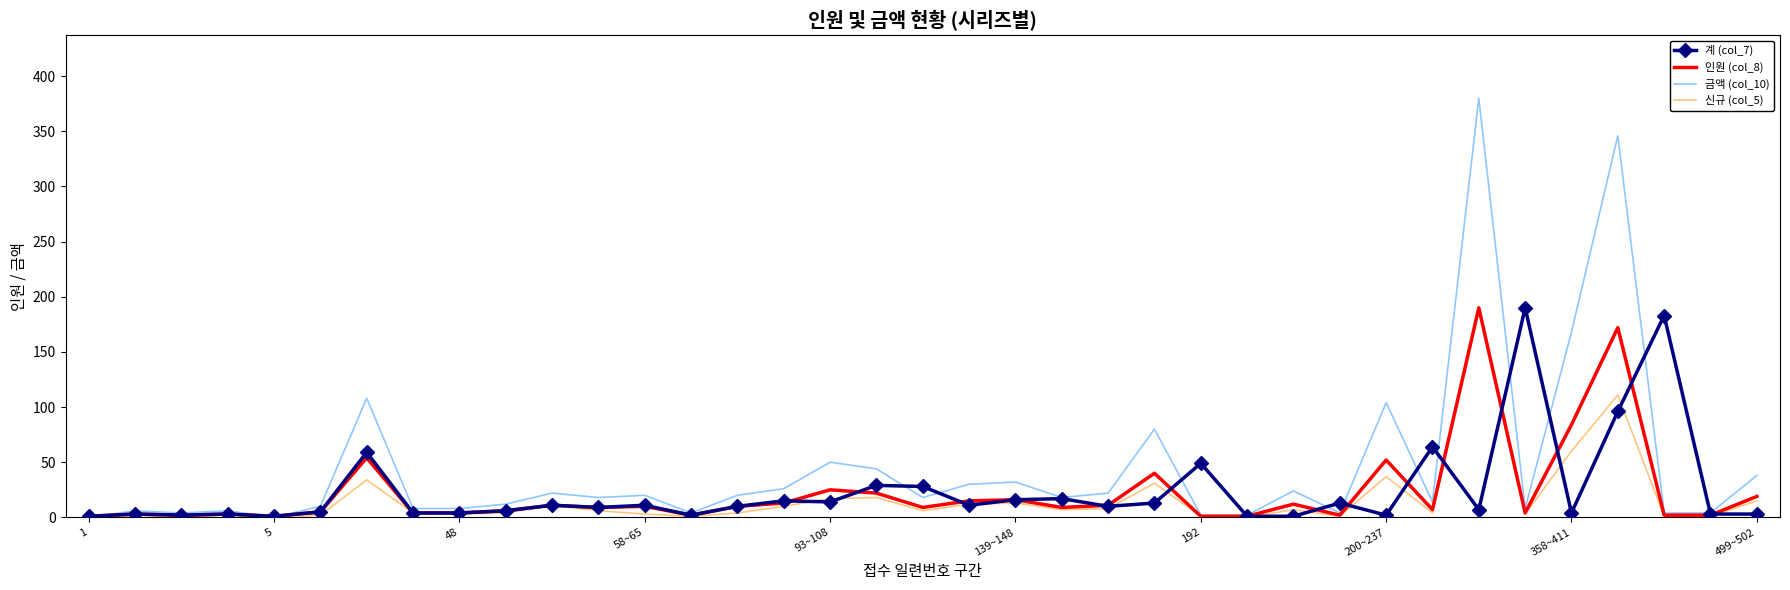

What are all the series names shown in the legend?

계 (col_7), 인원 (col_8), 금액 (col_10), 신규 (col_5)